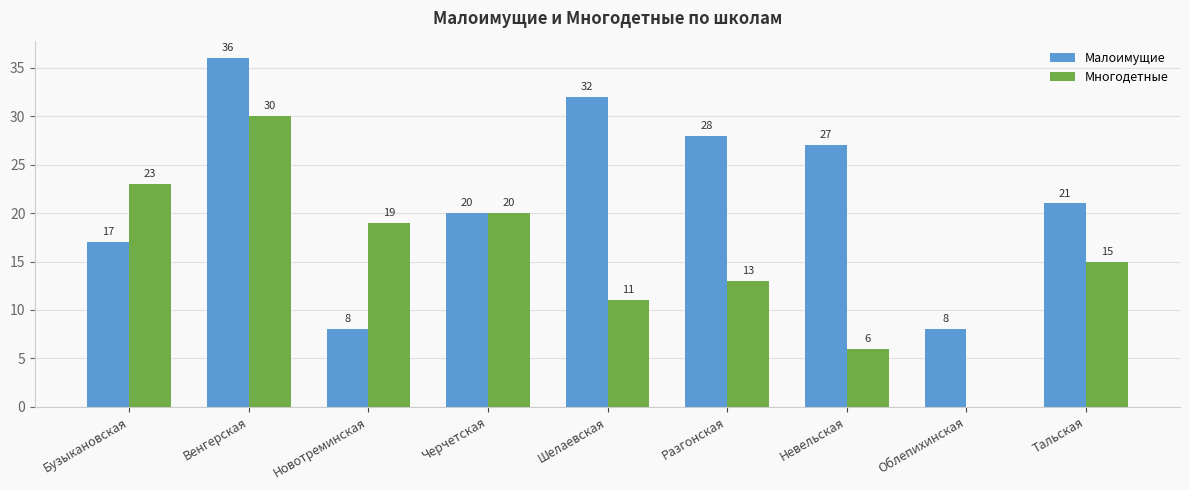

Which label corresponds to the largest value in the chart?

Венгерская